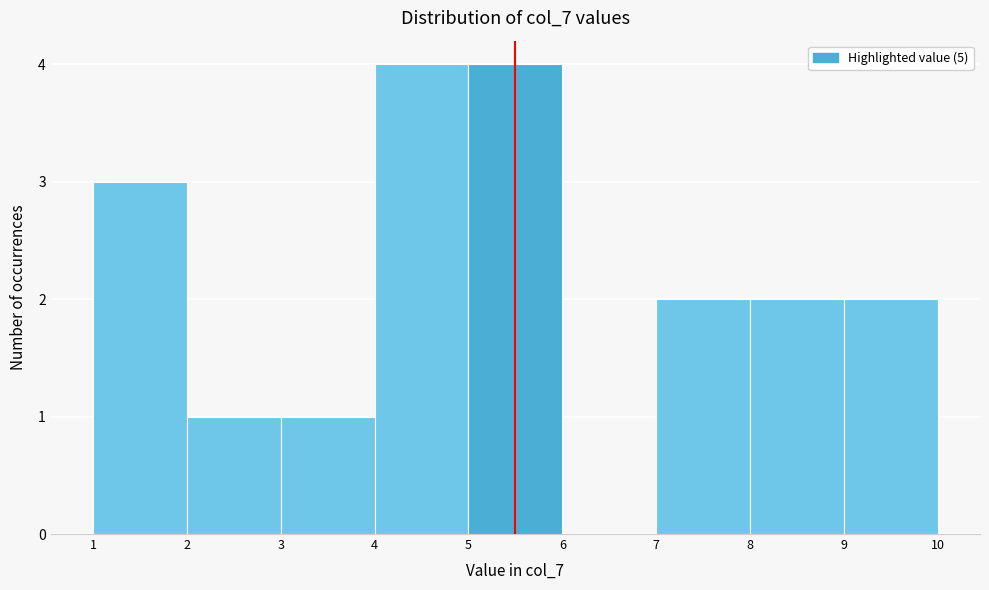

Reading right to left, transcribe all the data shown in this chart.

9=2	8=2	7=2	6=0	5=4	4=4	3=1	2=1	1=3